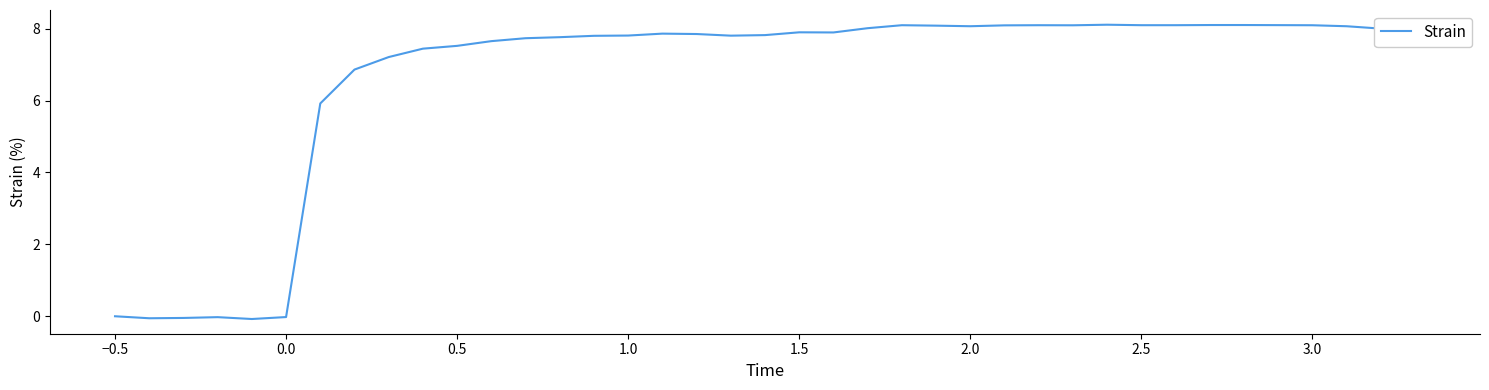

Is this an area chart (filled region under the line)?

No